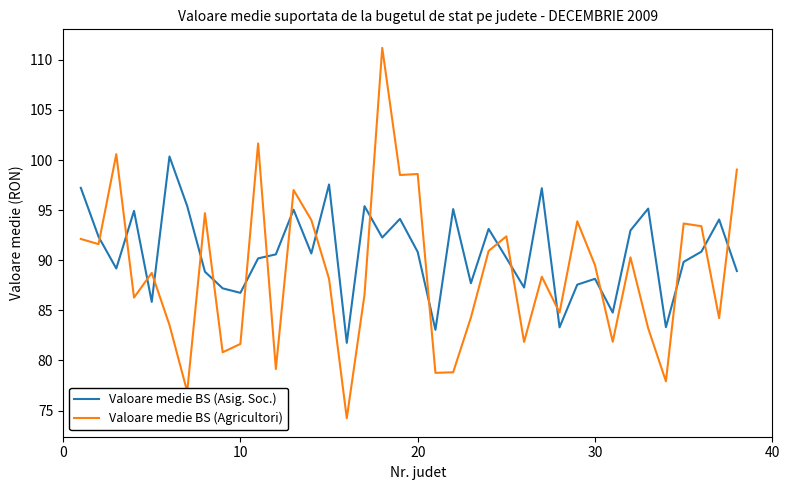

Which series has the largest total across all categories?

Valoare medie BS (Asig. Soc.)